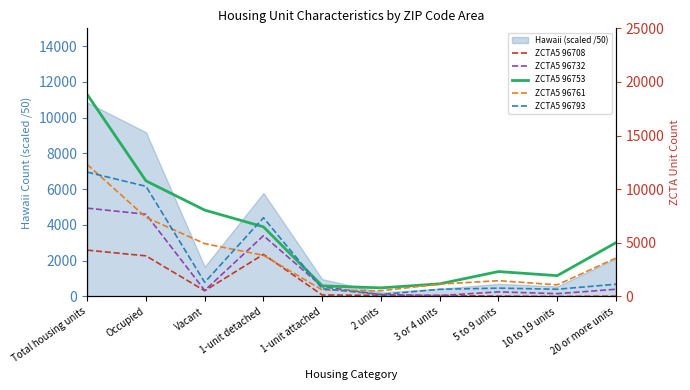

How many interior local peaks does the ZCTA5 96708 series have?

1